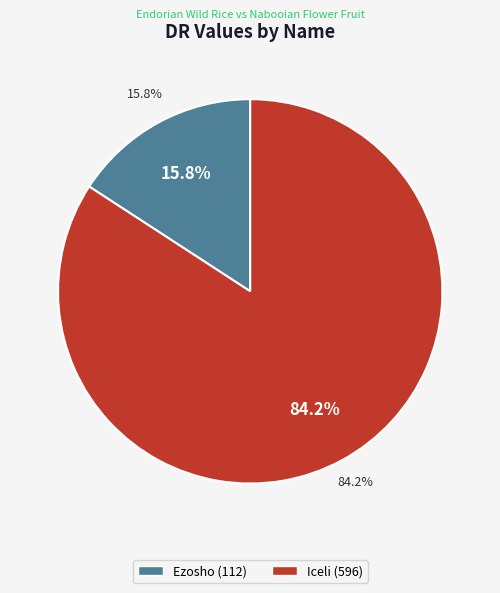

To the nearest percent, what is the average slice percentage?

50%